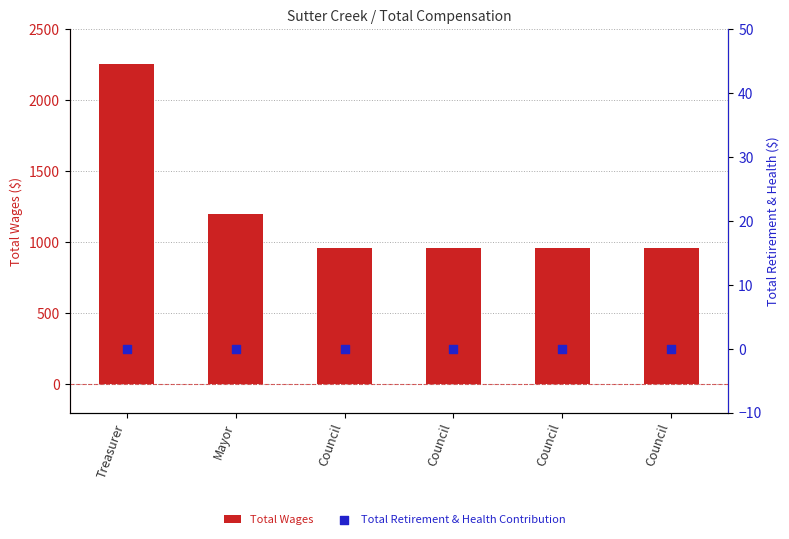

At how many categories does at least one series exceed 1817?

1